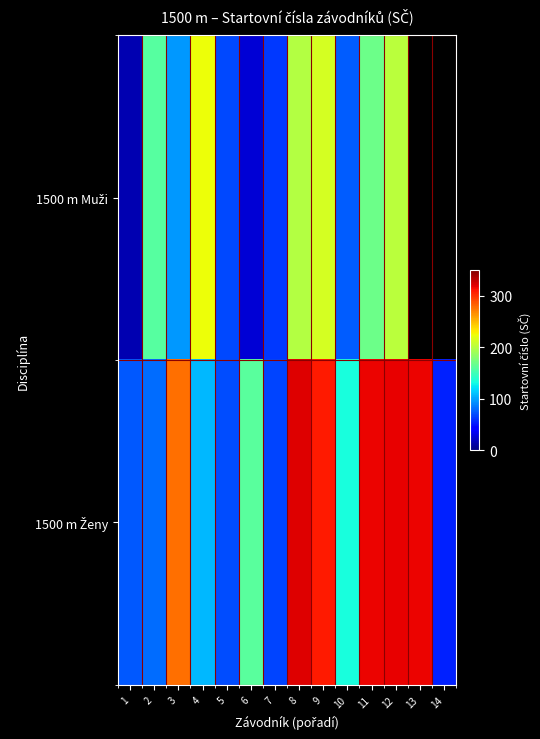

How many data points does each series have?

14